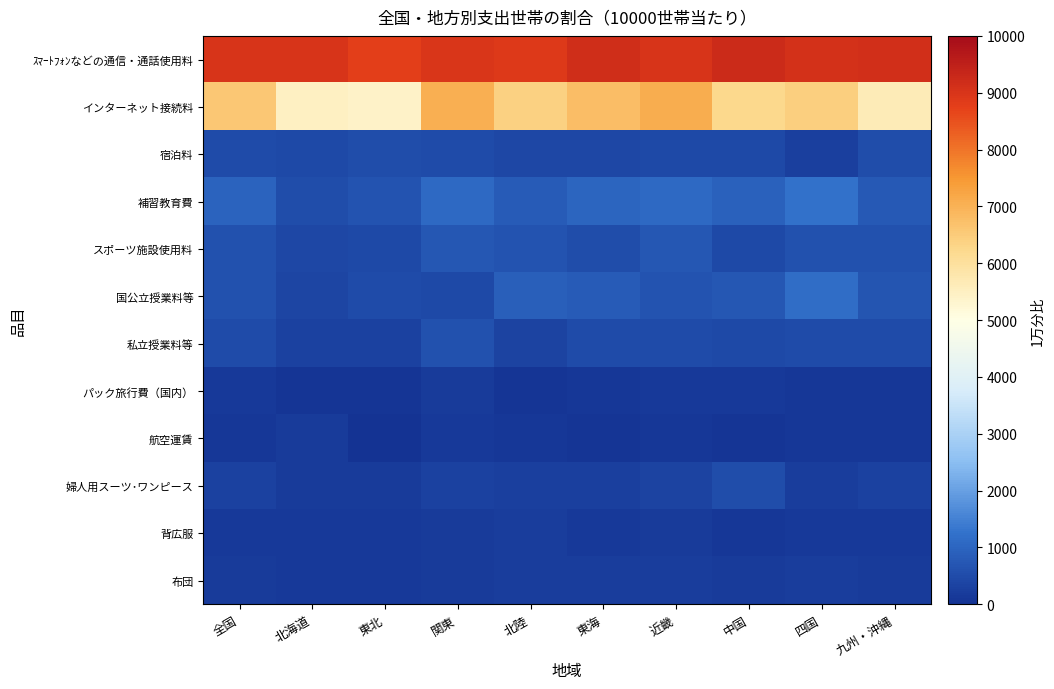

Rank the series by their maximum value, from lowest to highest.

パック旅行費（国内）, 航空運賃, 背広服, 布団, 婦人用スーツ･ワンピース, 宿泊料, 私立授業料等, スポーツ施設使用料, 国公立授業料等, 補習教育費, インターネット接続料, ｽﾏｰﾄﾌｫﾝなどの通信・通話使用料